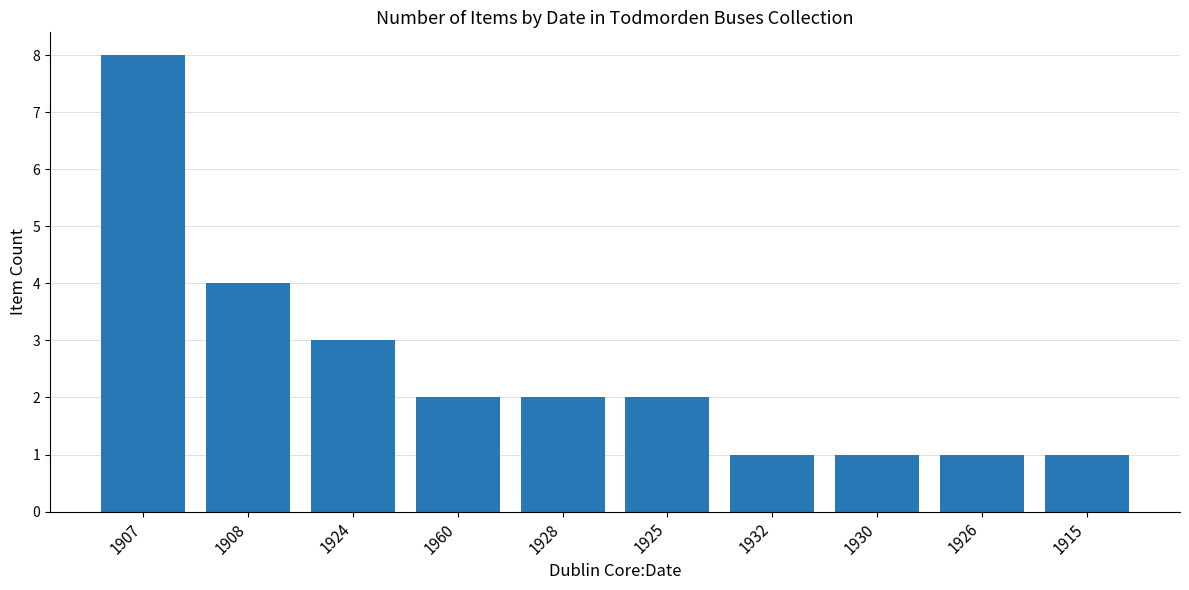

Count the number of categories in the chart.

10